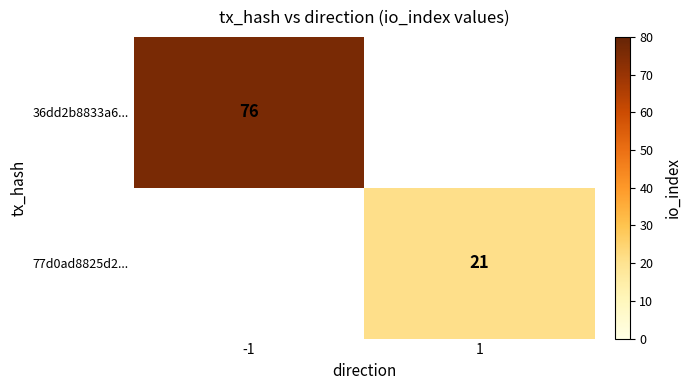

How many data points does each series have?

2